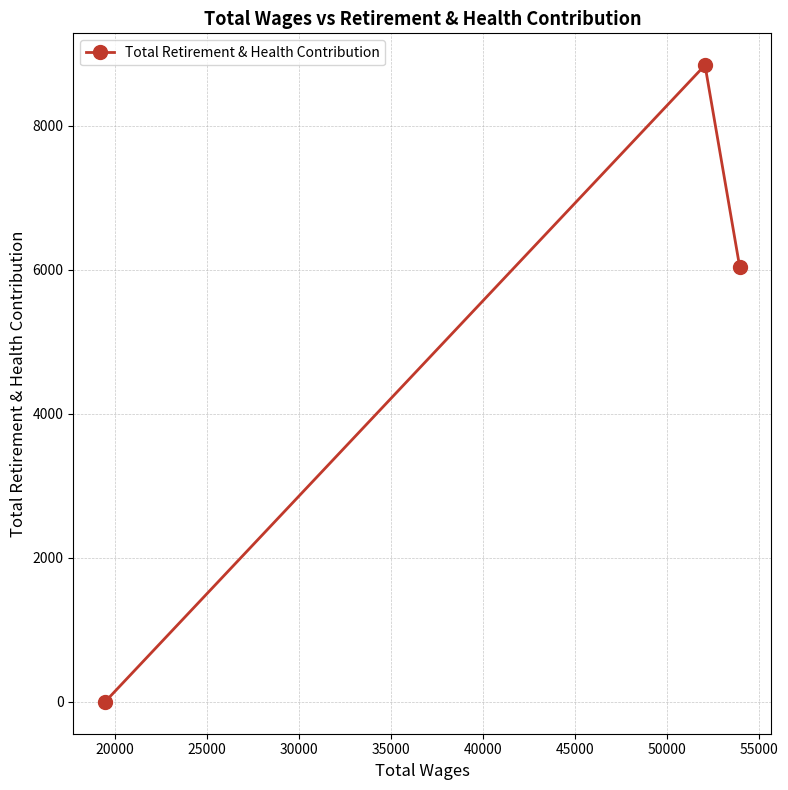

Is this an area chart (filled region under the line)?

No